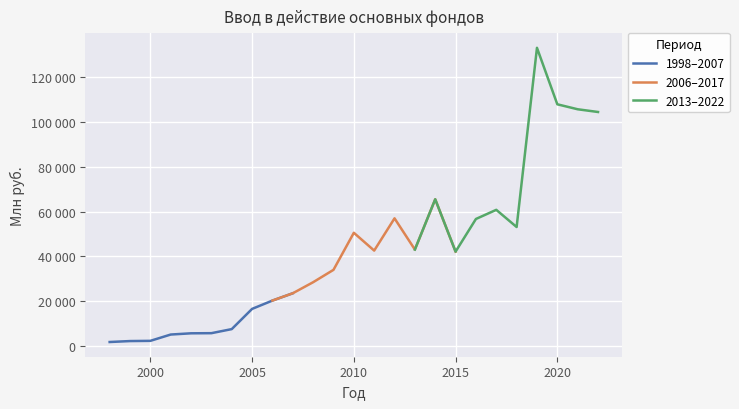

True or false: 2006–2017 has more than 0 points higher than both neighbors.

True